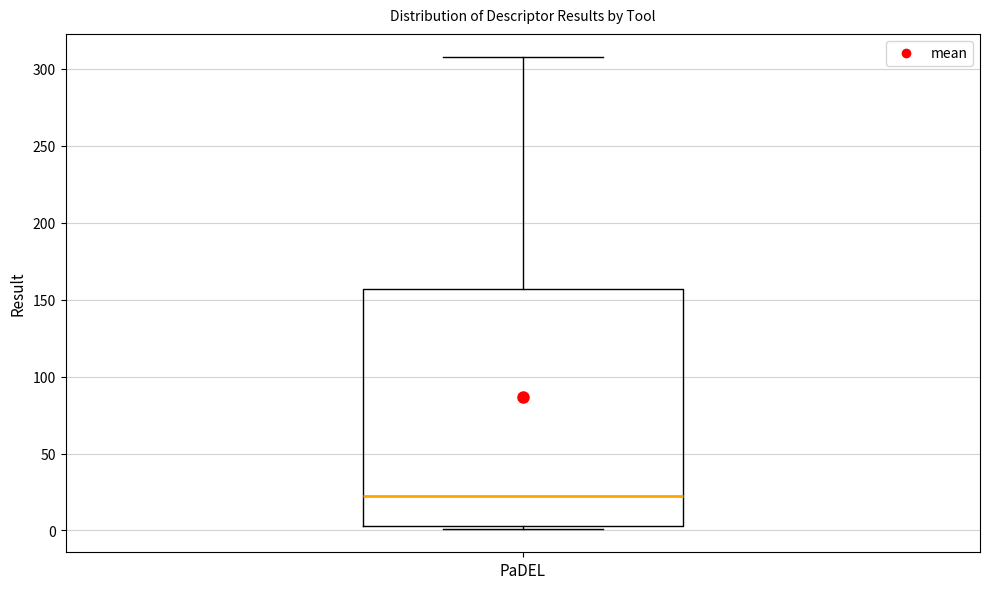

Where is the lower edge of the box for PaDEL on the y-axis? The values are not printed on the chart, so give them approximately, as read against the axis.

5